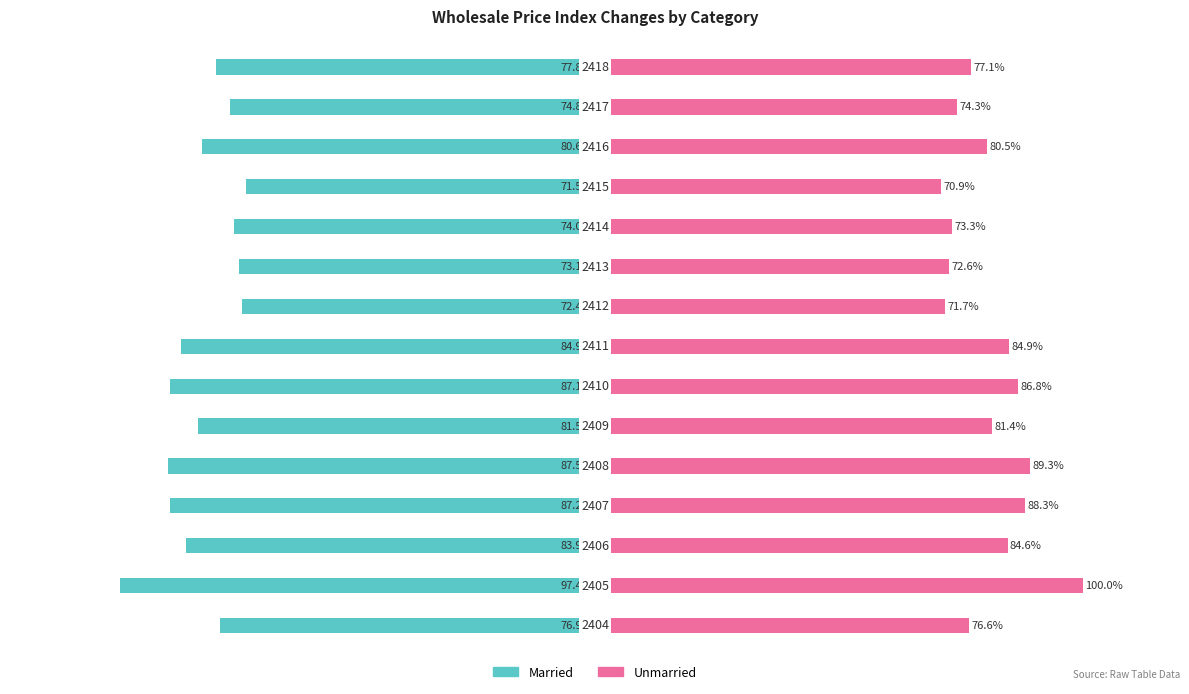

How many series are shown in this chart?

2